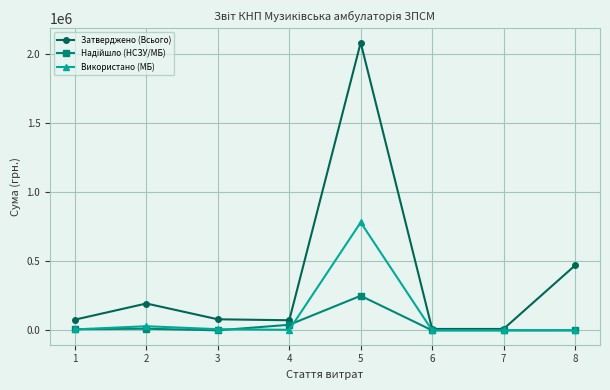

True or false: Затверджено (Всього) has more than 1 points higher than both neighbors.

True